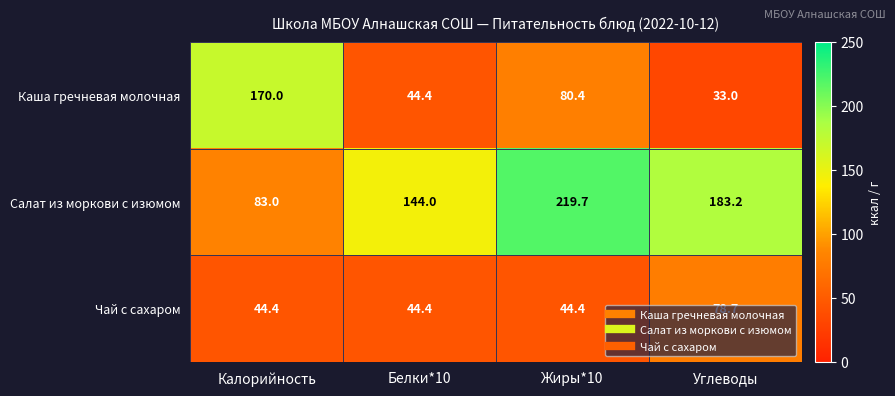

At which category does the chart reach its minimum across all series?

Углеводы